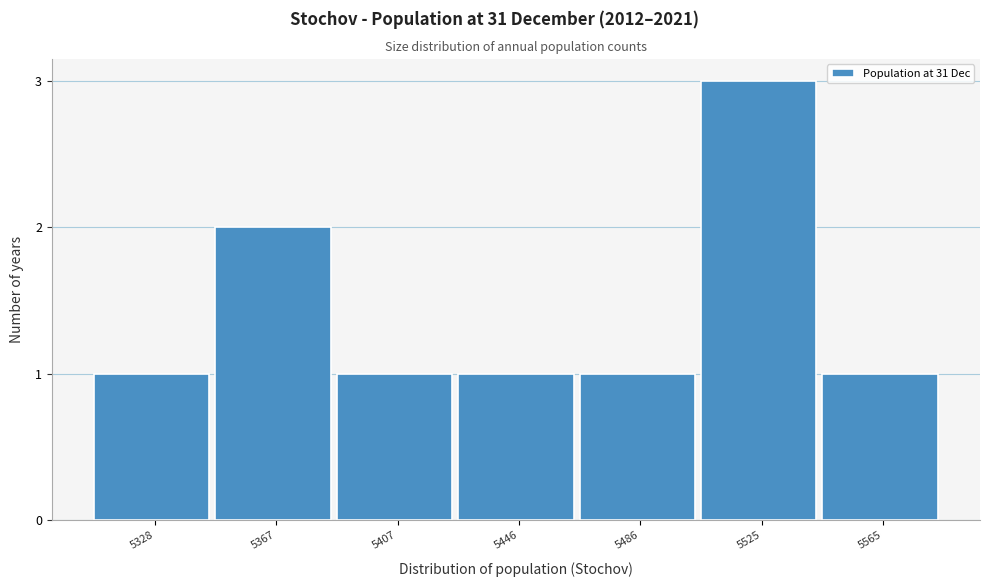

Reading right to left, list all the values displayed in this chart.

5565=1	5525=3	5486=1	5446=1	5407=1	5367=2	5328=1